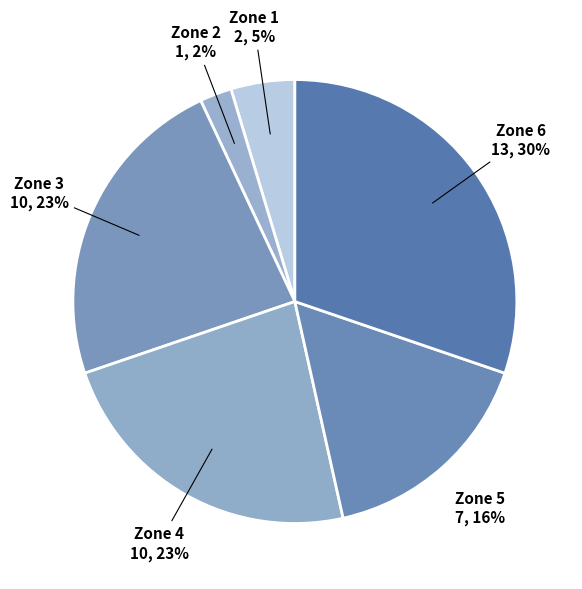

True or false: Zone 5 accounts for 16% of the total.

True